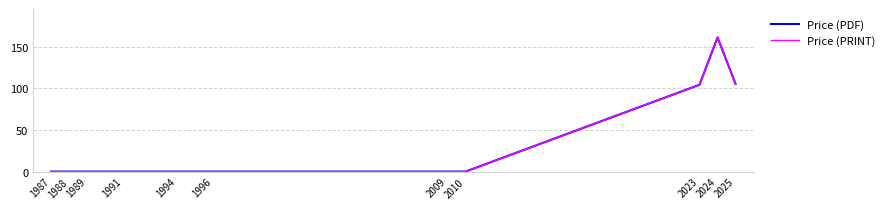

Does the chart have visible grid lines?

Yes